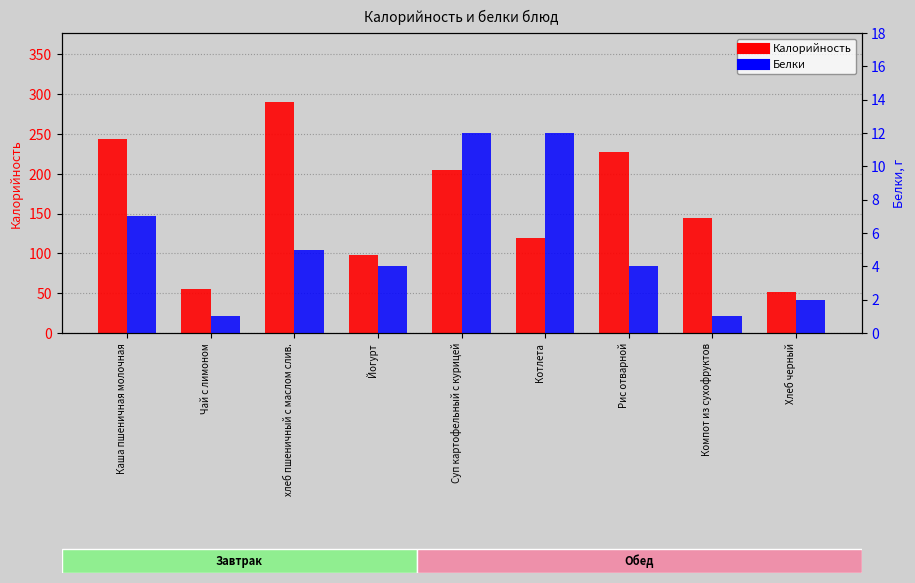

Rank the series by their average value, from highest to lowest.

Калорийность, Белки